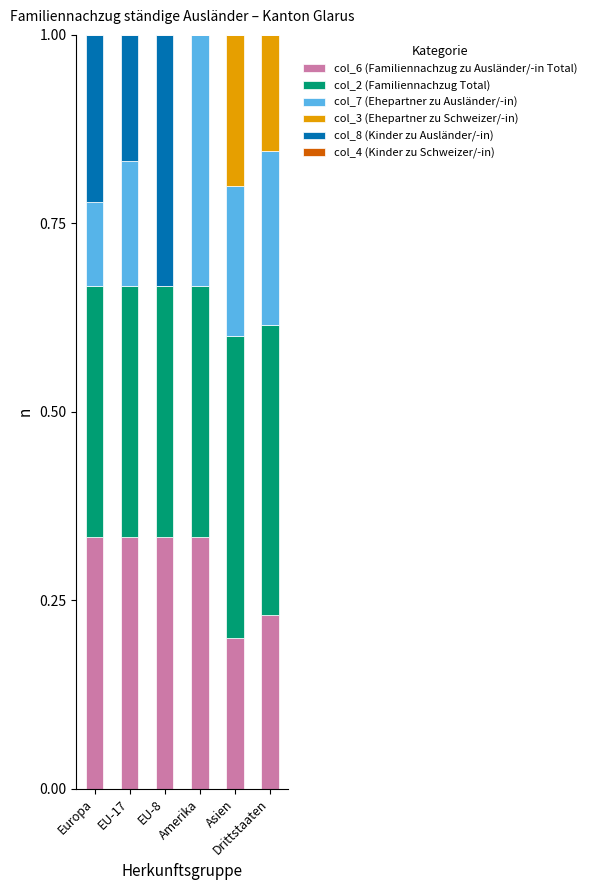

What is the sum of all col_6 (Familiennachzug zu Ausländer/-in Total) values?

1.8